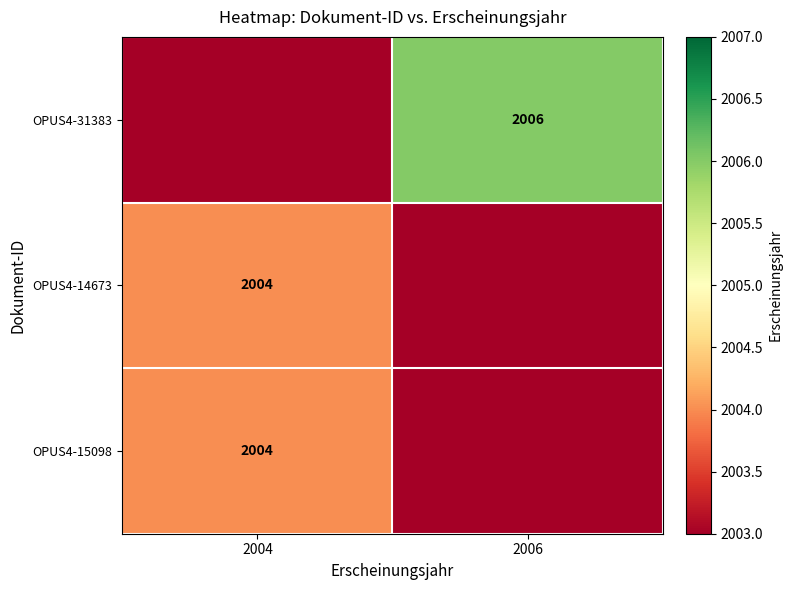

Is it true that OPUS4-15098 equals 2766 at 2004?

False